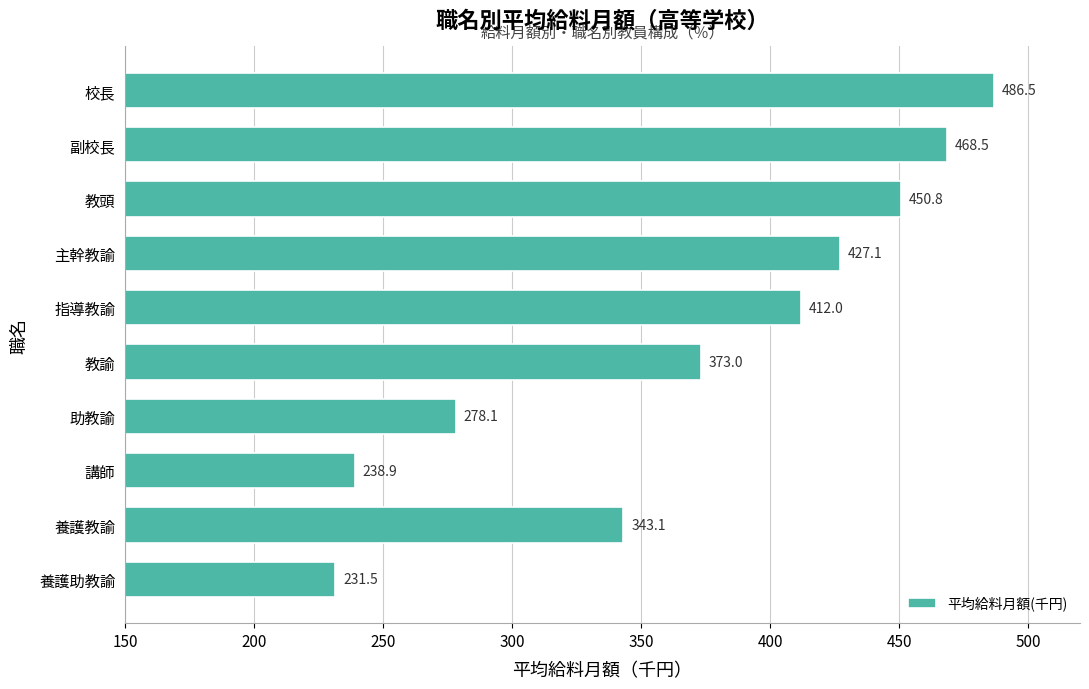

True or false: the data shows 238.9 at 講師.

True